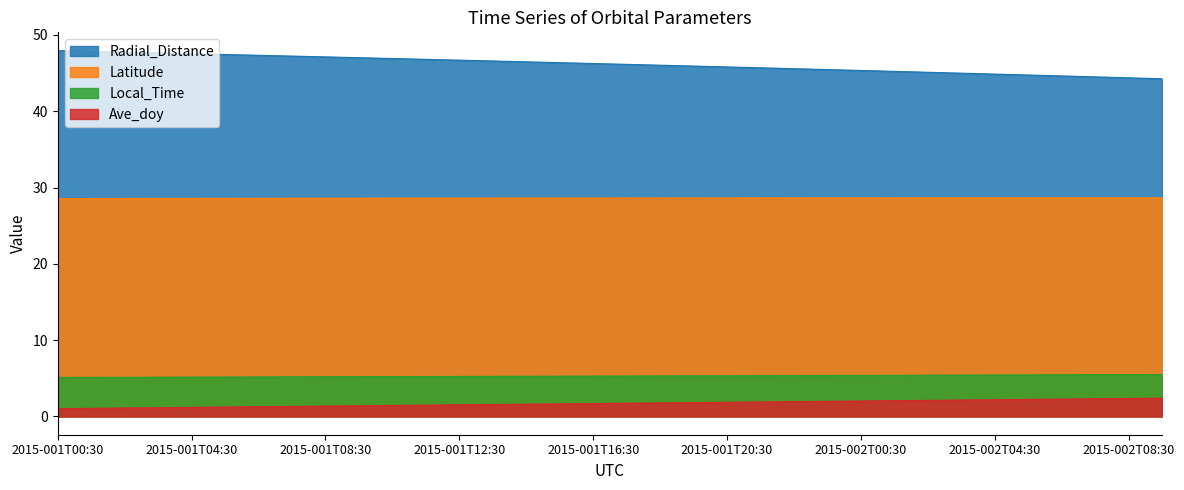

True or false: Local_Time has a value of 3.5 at 2015-002T02:30.

False